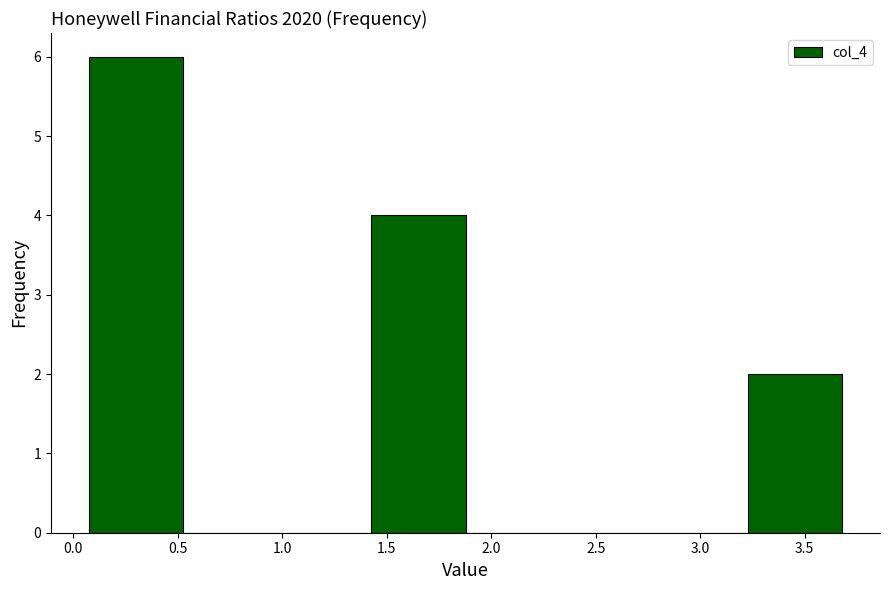

How tall is the bar that spans 3.25 to 3.70 on the x-axis? Neither the bar edges nor the heights are printed on the chart, so give them approximately, as read against the axes.

2